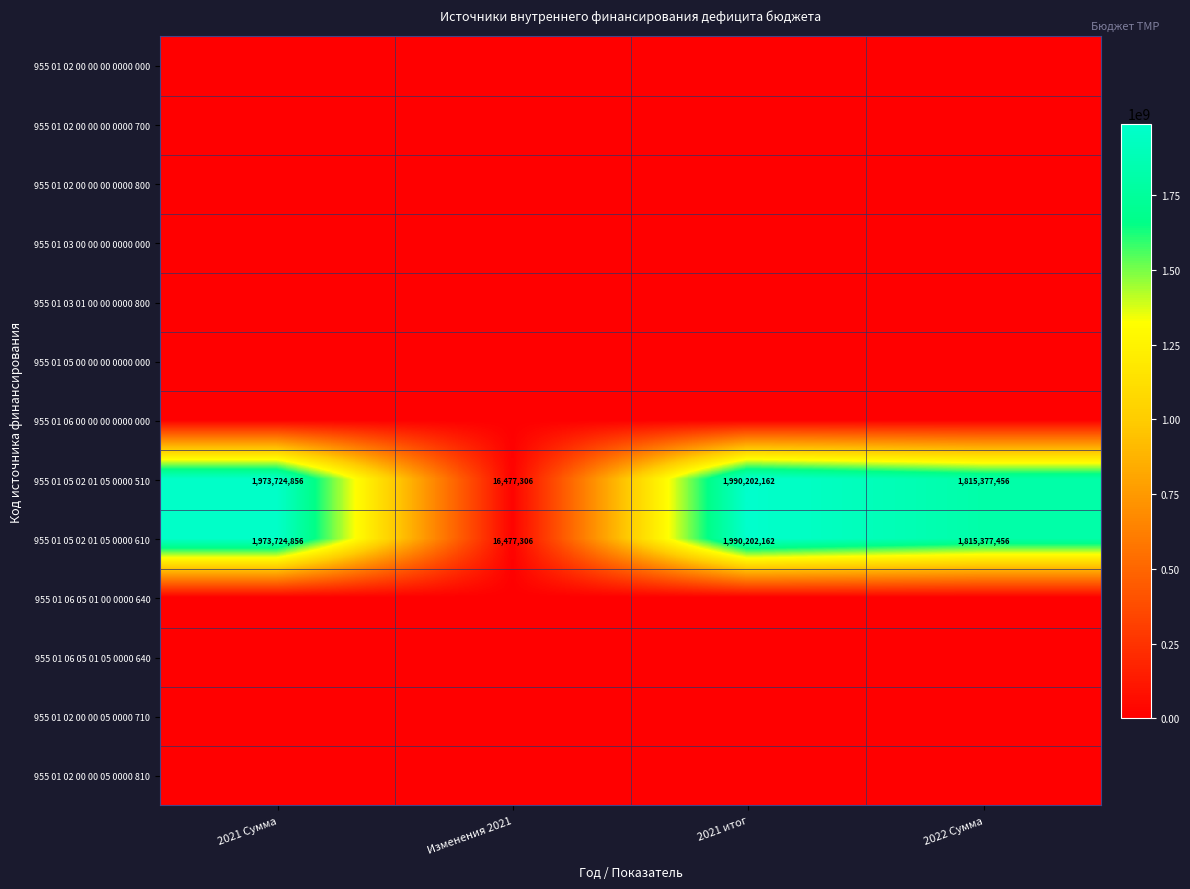

What is the lowest value of the 955 01 05 02 01 05 0000 610 series?

16477306